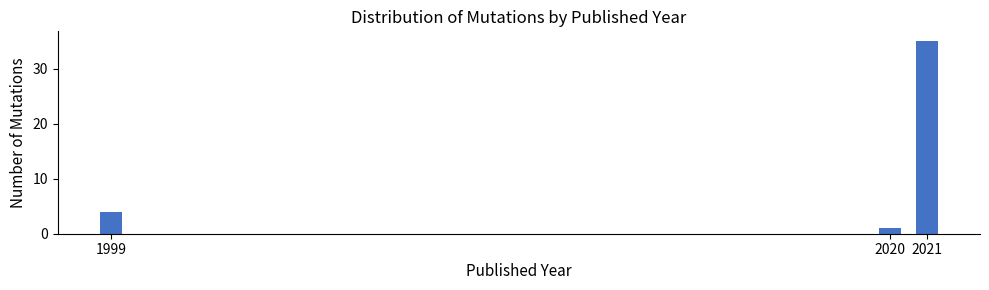

Reading left to right, transcribe all the data shown in this chart.

4	1	35